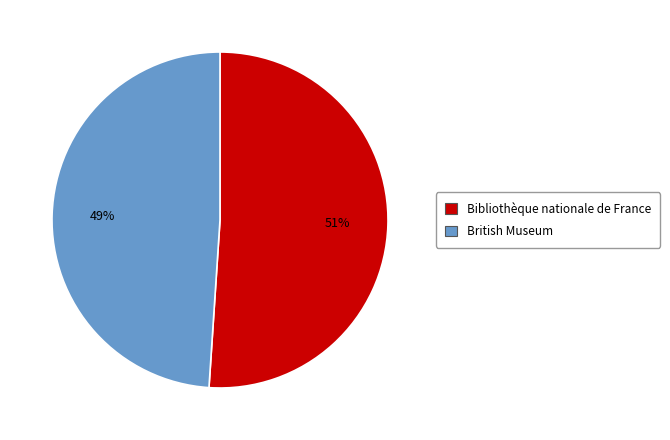

What is the smallest slice in the pie chart?

British Museum